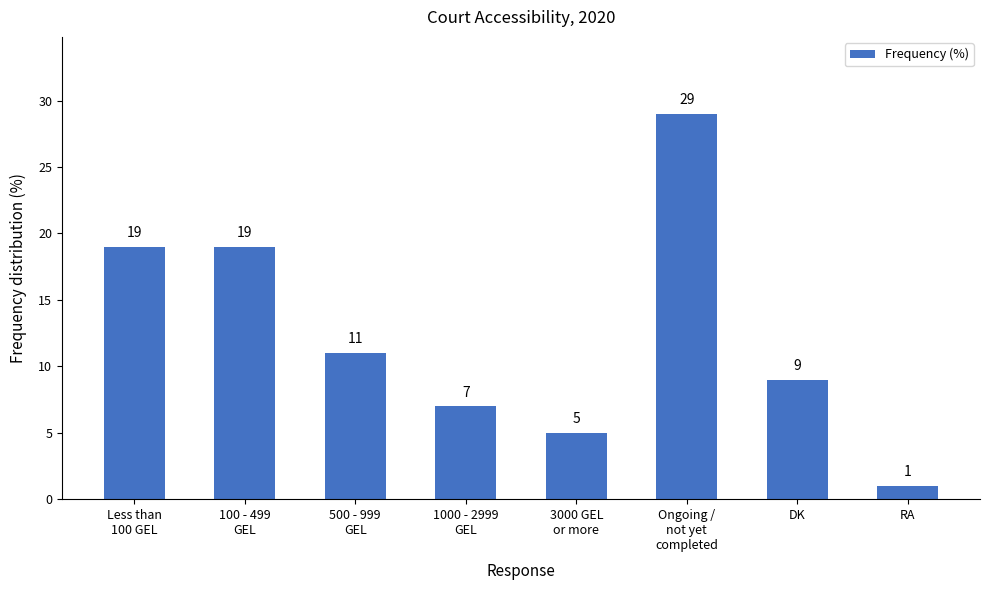

Where does the data first go above 11?

Less than
100 GEL